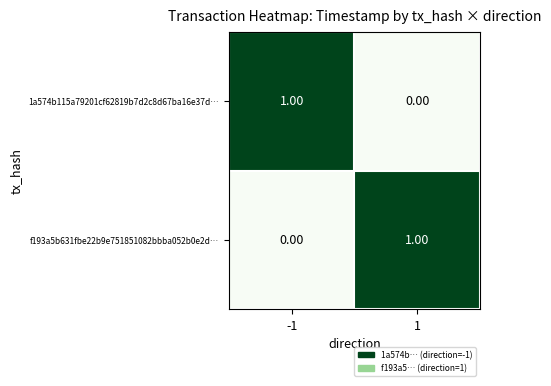

How many categories are shown in the chart?

2